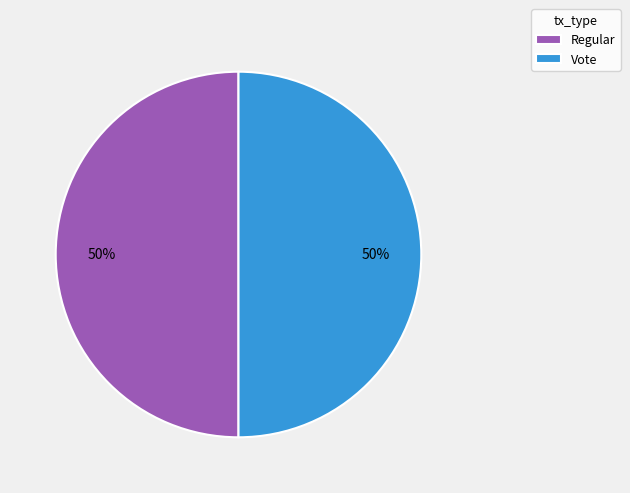

To the nearest percent, what is the average slice percentage?

50%